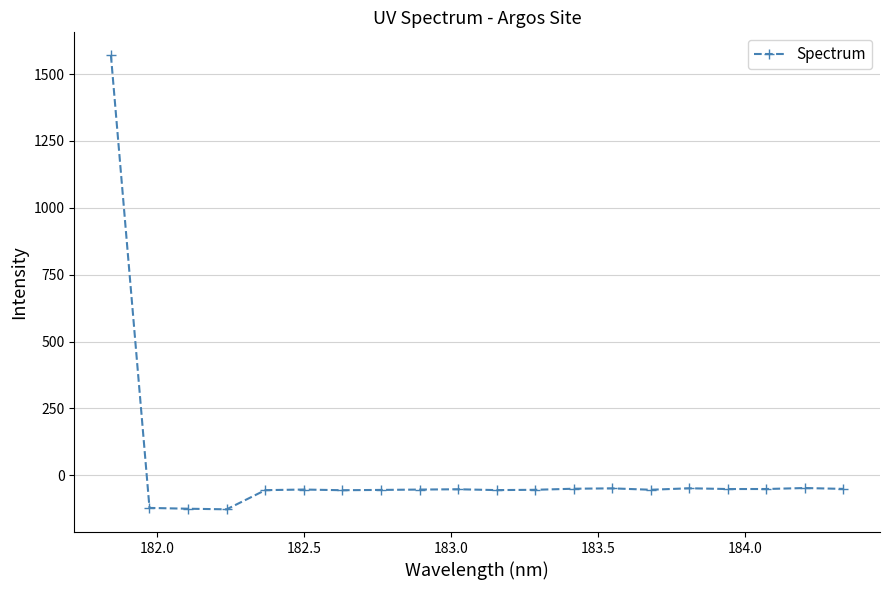

True or false: the data has more than 1 interior local peaks.

True